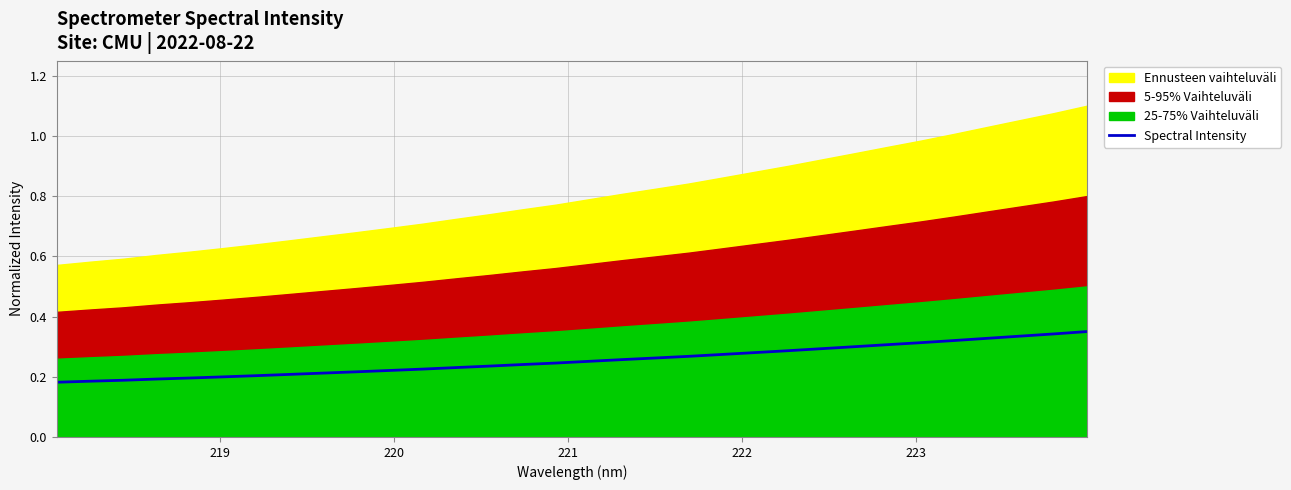

What is the difference between the maximum and minimum values?

0.2